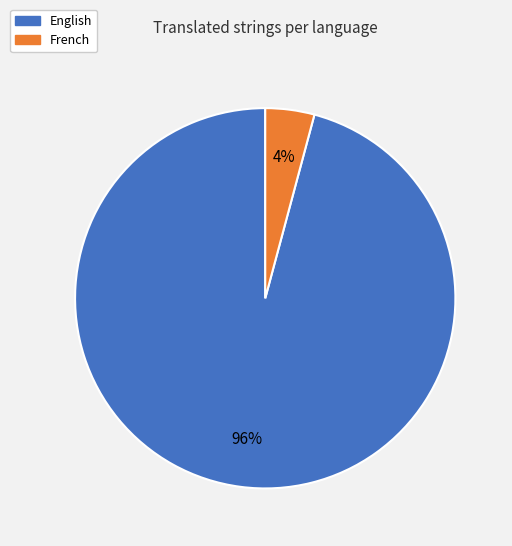

The French slice represents 4% of the pie. True or false?

True